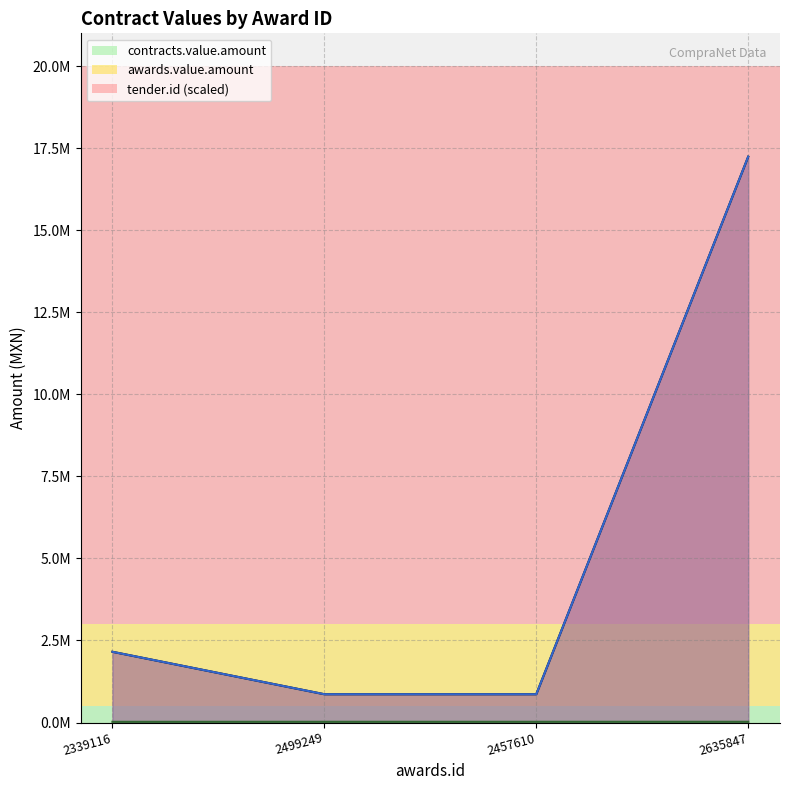

At which label does tender.id reach its peak?

2635847